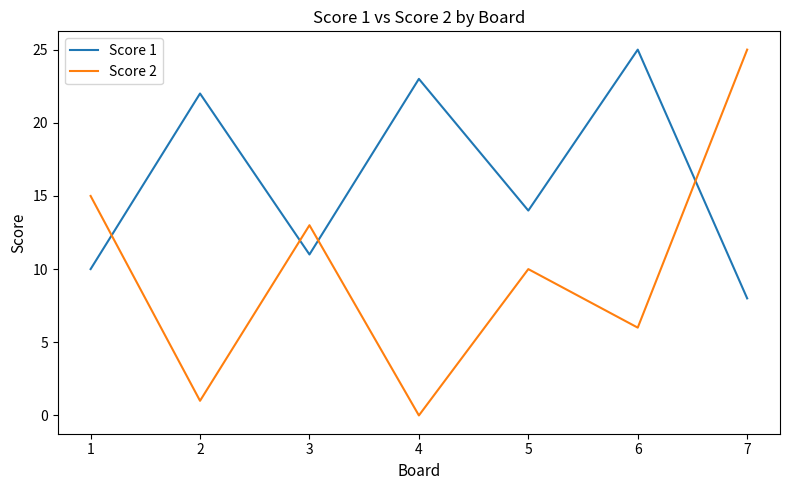

What is the total value across all series at 1?

25